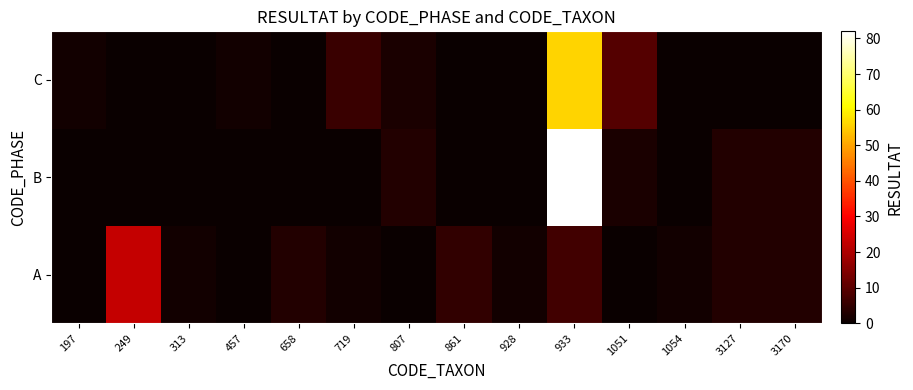

Reading left to right, extract all data points from this chart.

A: 197=0	249=23	313=1	457=0	658=3	719=1	807=0	861=5	928=1	933=7	1051=0	1054=1	3127=3	3170=3
B: 197=0	249=0	313=0	457=0	658=0	719=0	807=3	861=0	928=0	933=82	1051=2	1054=0	3127=3	3170=3
C: 197=1	249=0	313=0	457=1	658=0	719=6	807=2	861=0	928=0	933=56	1051=9	1054=0	3127=0	3170=0